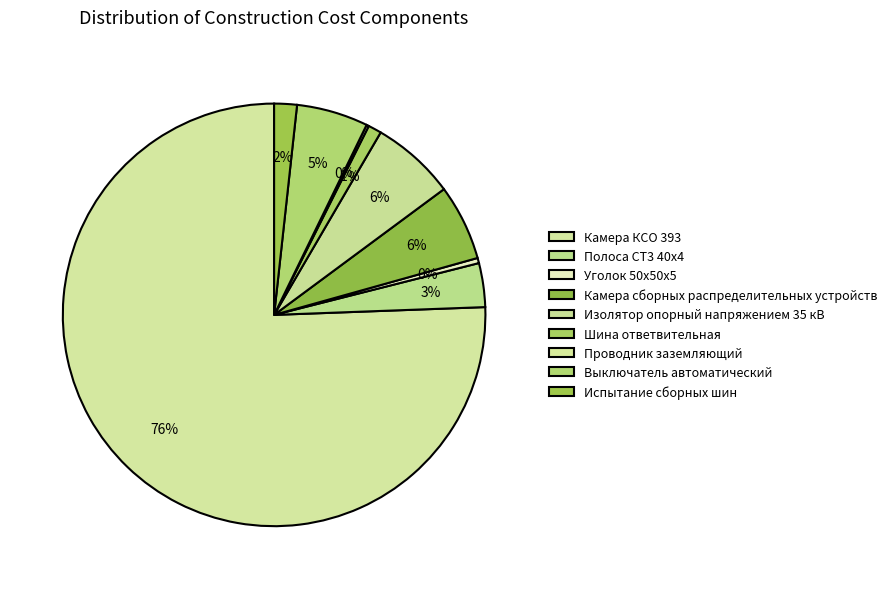

Is it true that Изолятор опорный напряжением 35 кВ is 6% of the pie?

True